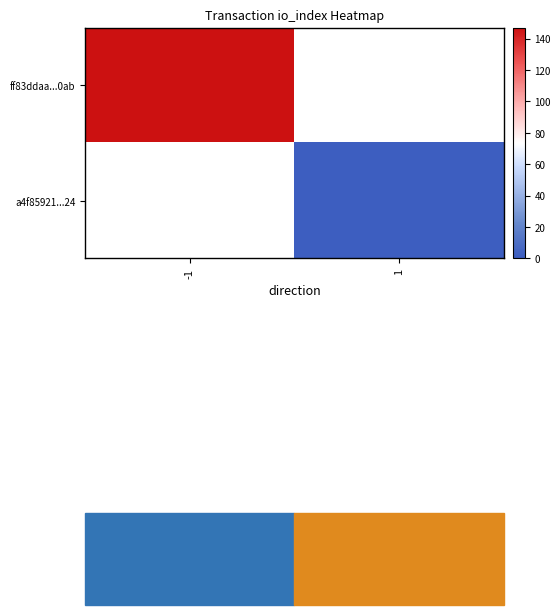

How many positive values does the a4f85921...24 series have?

1